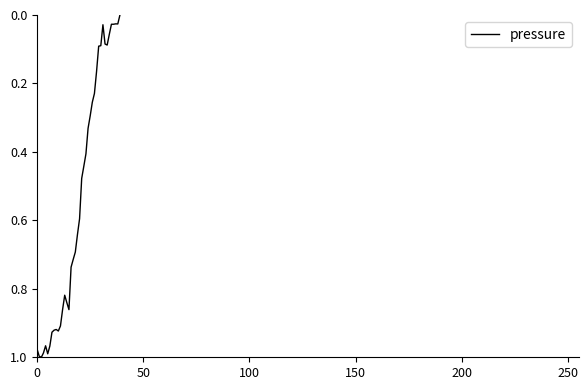

What is the average value?

0.5